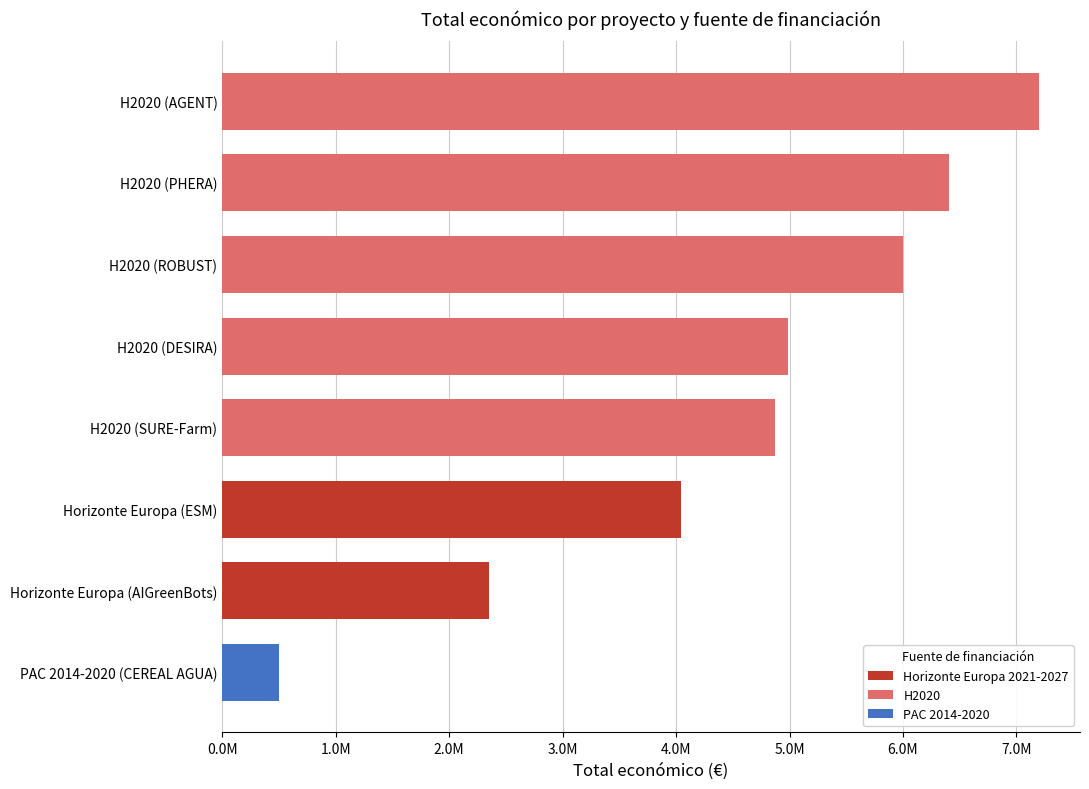

What is the sum of all values?

36357649